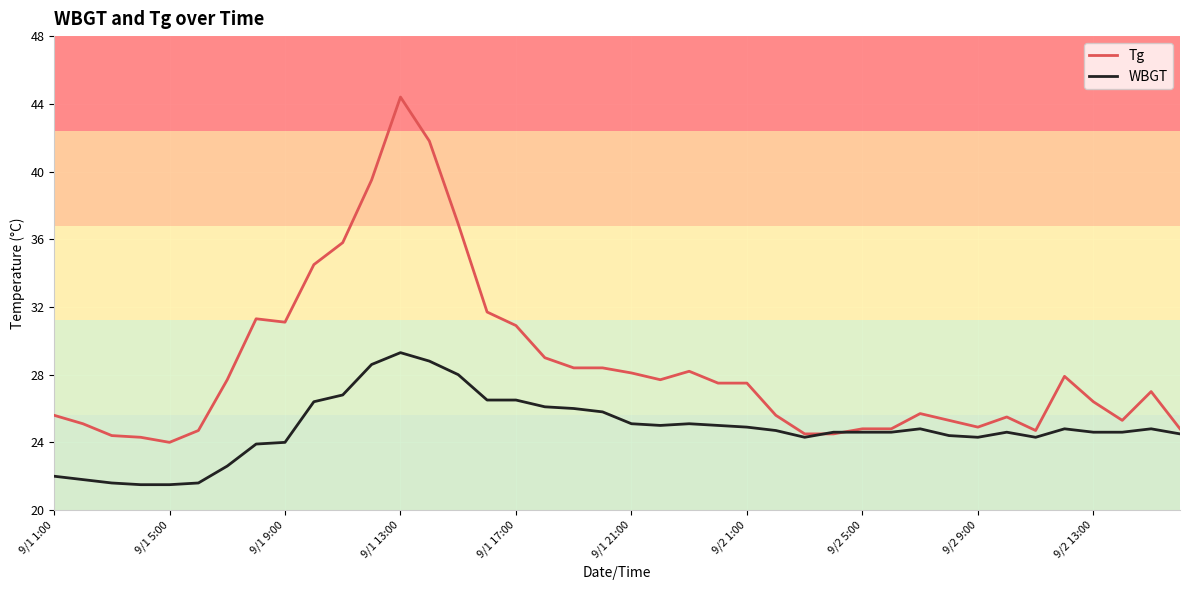

What are all the series names shown in the legend?

Tg, WBGT